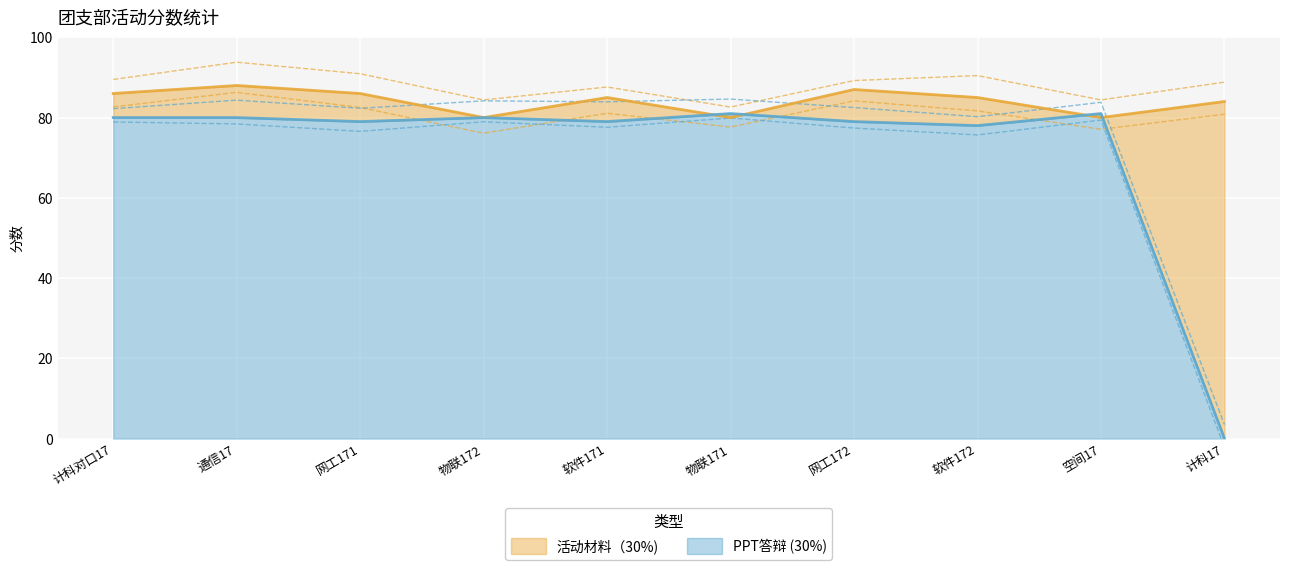

True or false: 活动材料（30%) and PPT答辩 (30%) cross at least once.

True